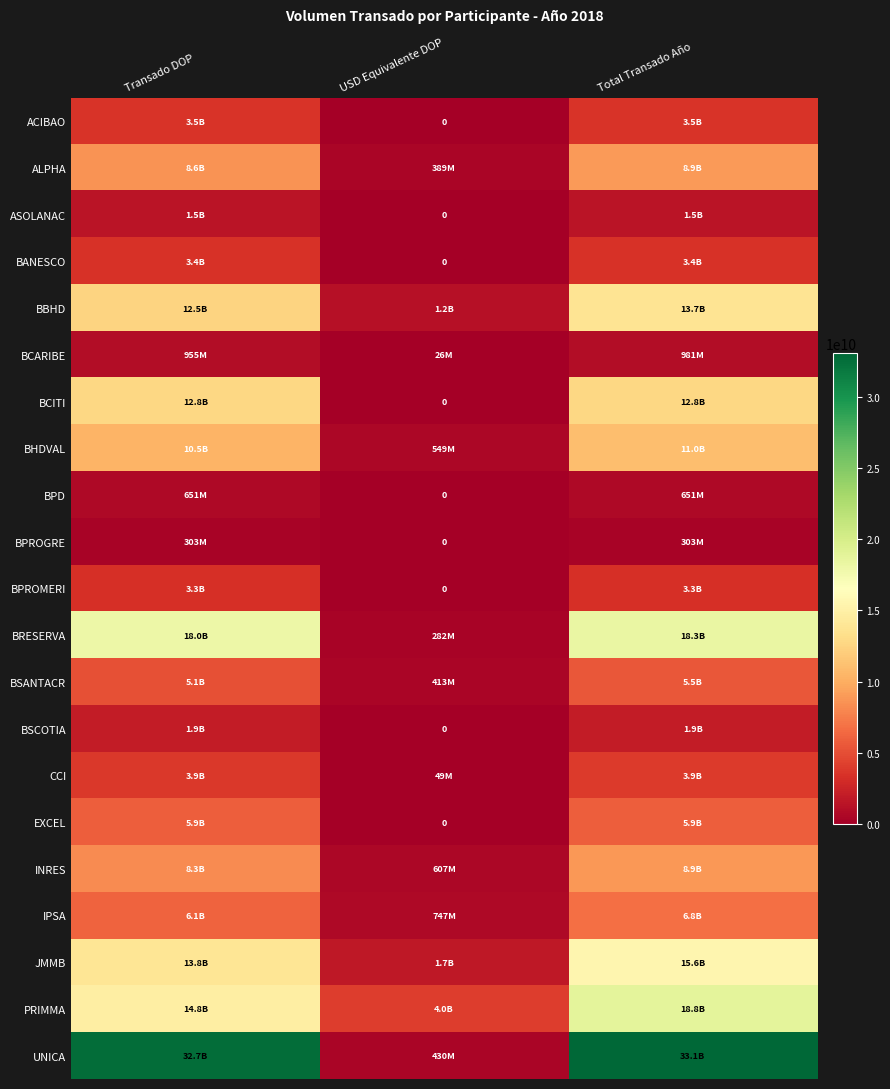

What is the average value of the BPROMERI series?

2185589679.9